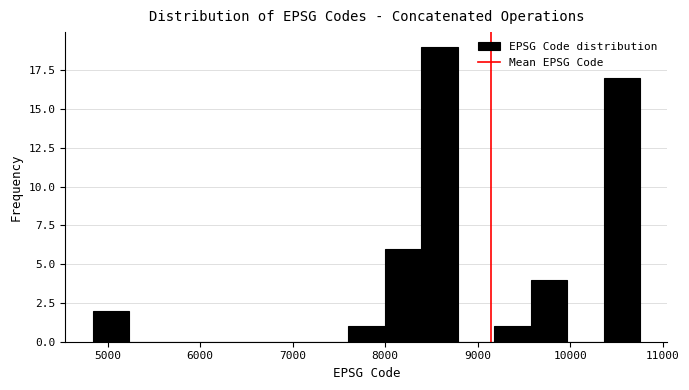

Around what value on the x-axis is the tallest bar? Give the approximate position of its centre, as read against the axis.

8600